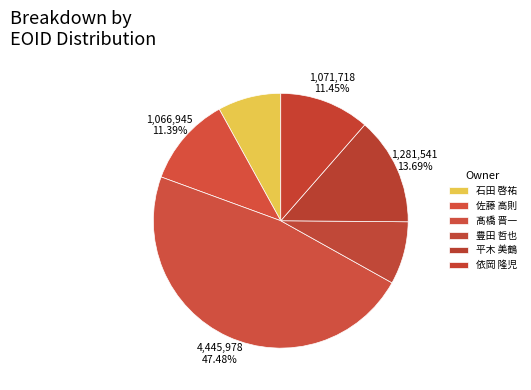

Which slice is the largest?

髙橋 晋一